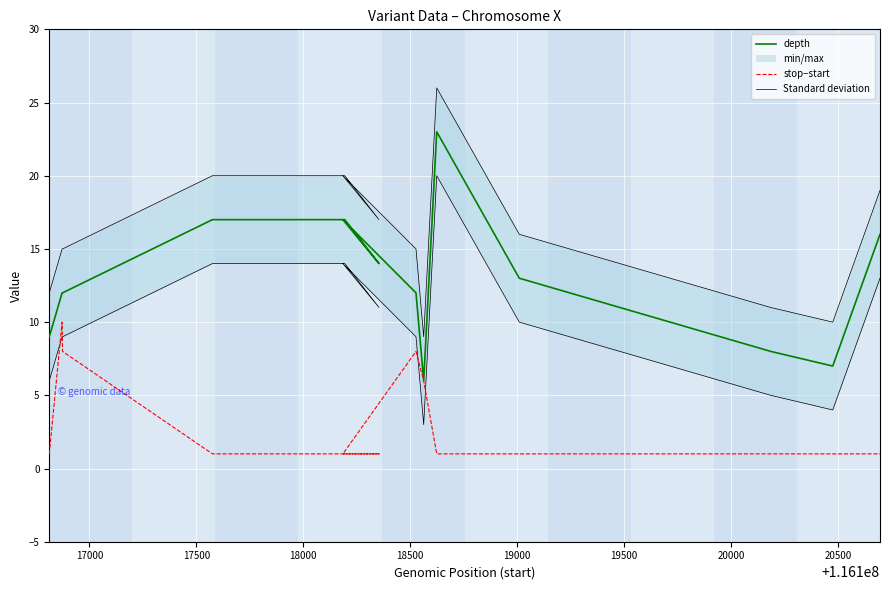

List the series in order of their peak value, highest first.

Standard deviation, depth, stop−start